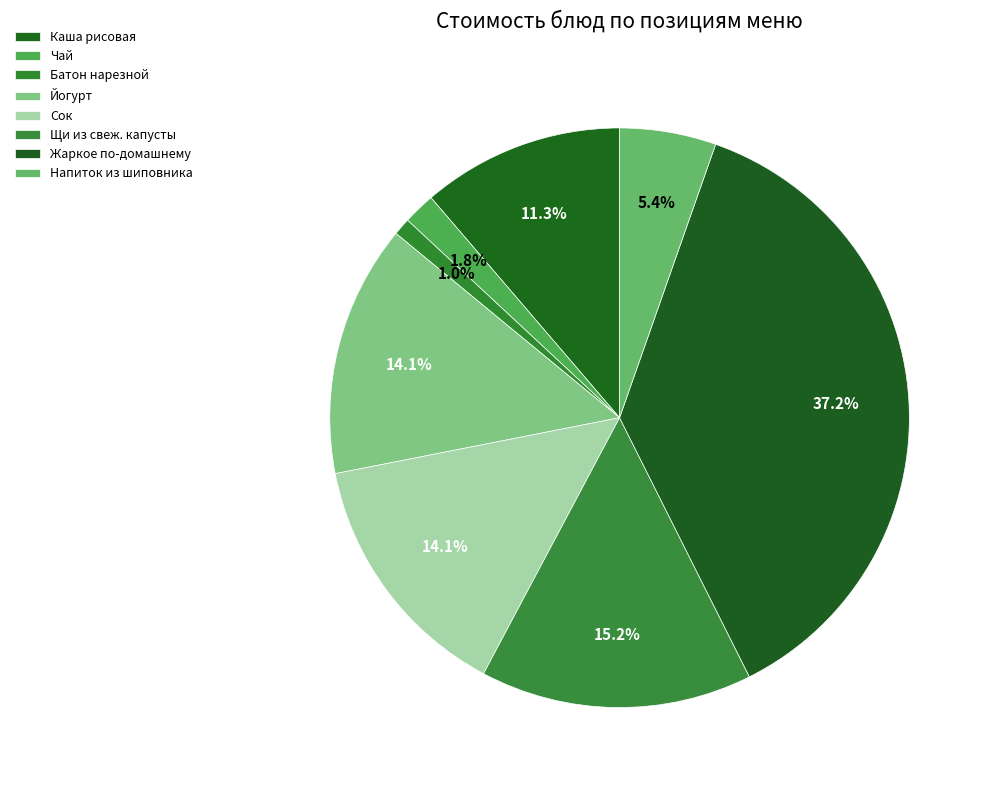

Is there a majority slice in this chart?

No